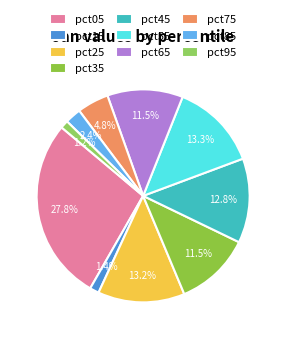

To the nearest percent, what is the average slice percentage?

10%